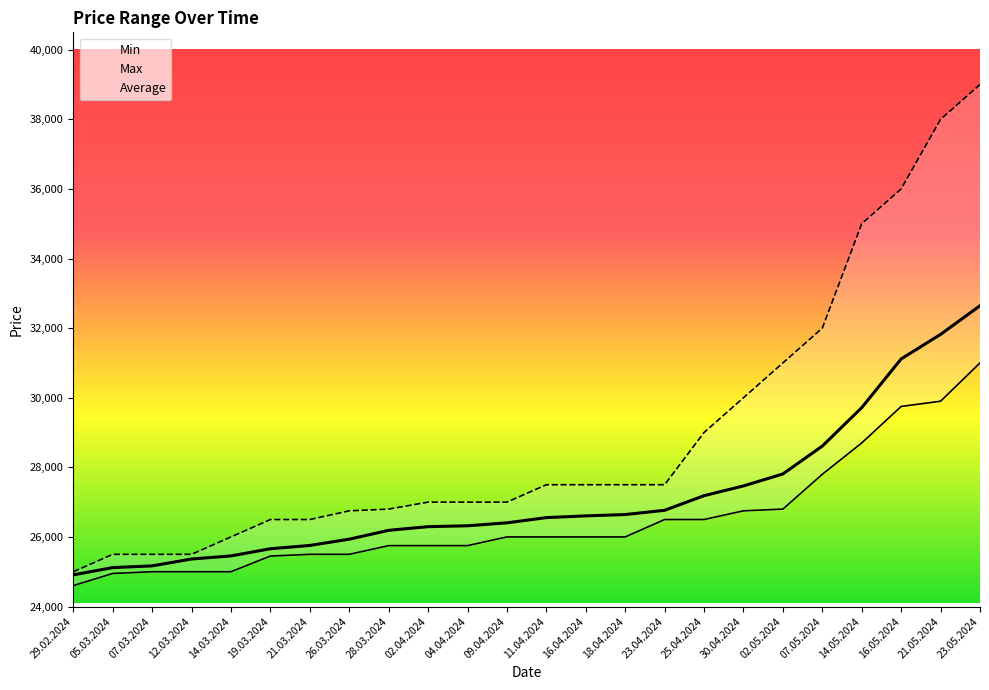

What is the spread (max minus min) of values at 23.04.2024?

1000